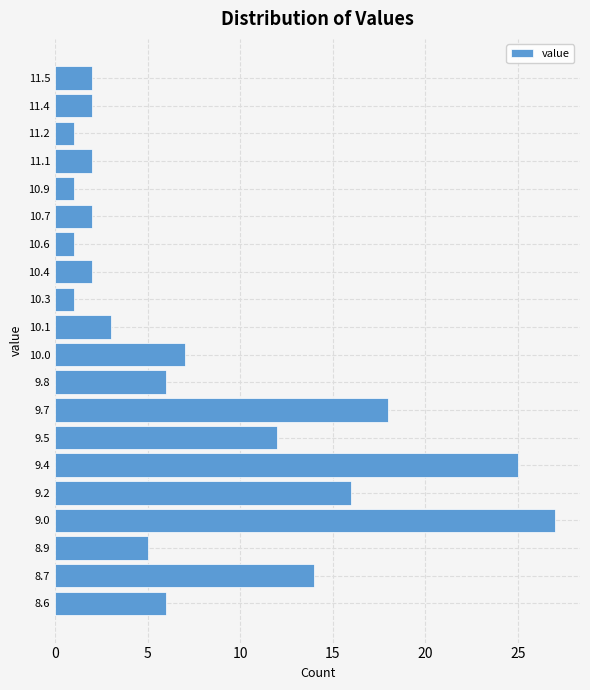

Reading bottom to top, what are all the values shown in this chart?

8.6=6	8.7=14	8.9=5	9.0=27	9.2=16	9.4=25	9.5=12	9.7=18	9.8=6	10.0=7	10.1=3	10.3=1	10.4=2	10.6=1	10.7=2	10.9=1	11.1=2	11.2=1	11.4=2	11.5=2